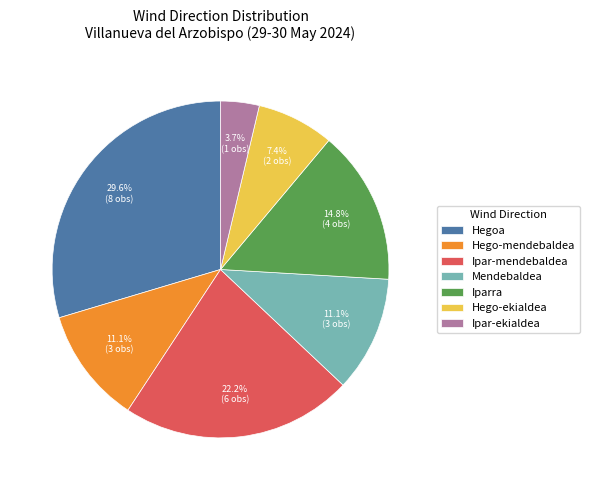

Is it true that Hego-ekialdea is 15% of the pie?

False